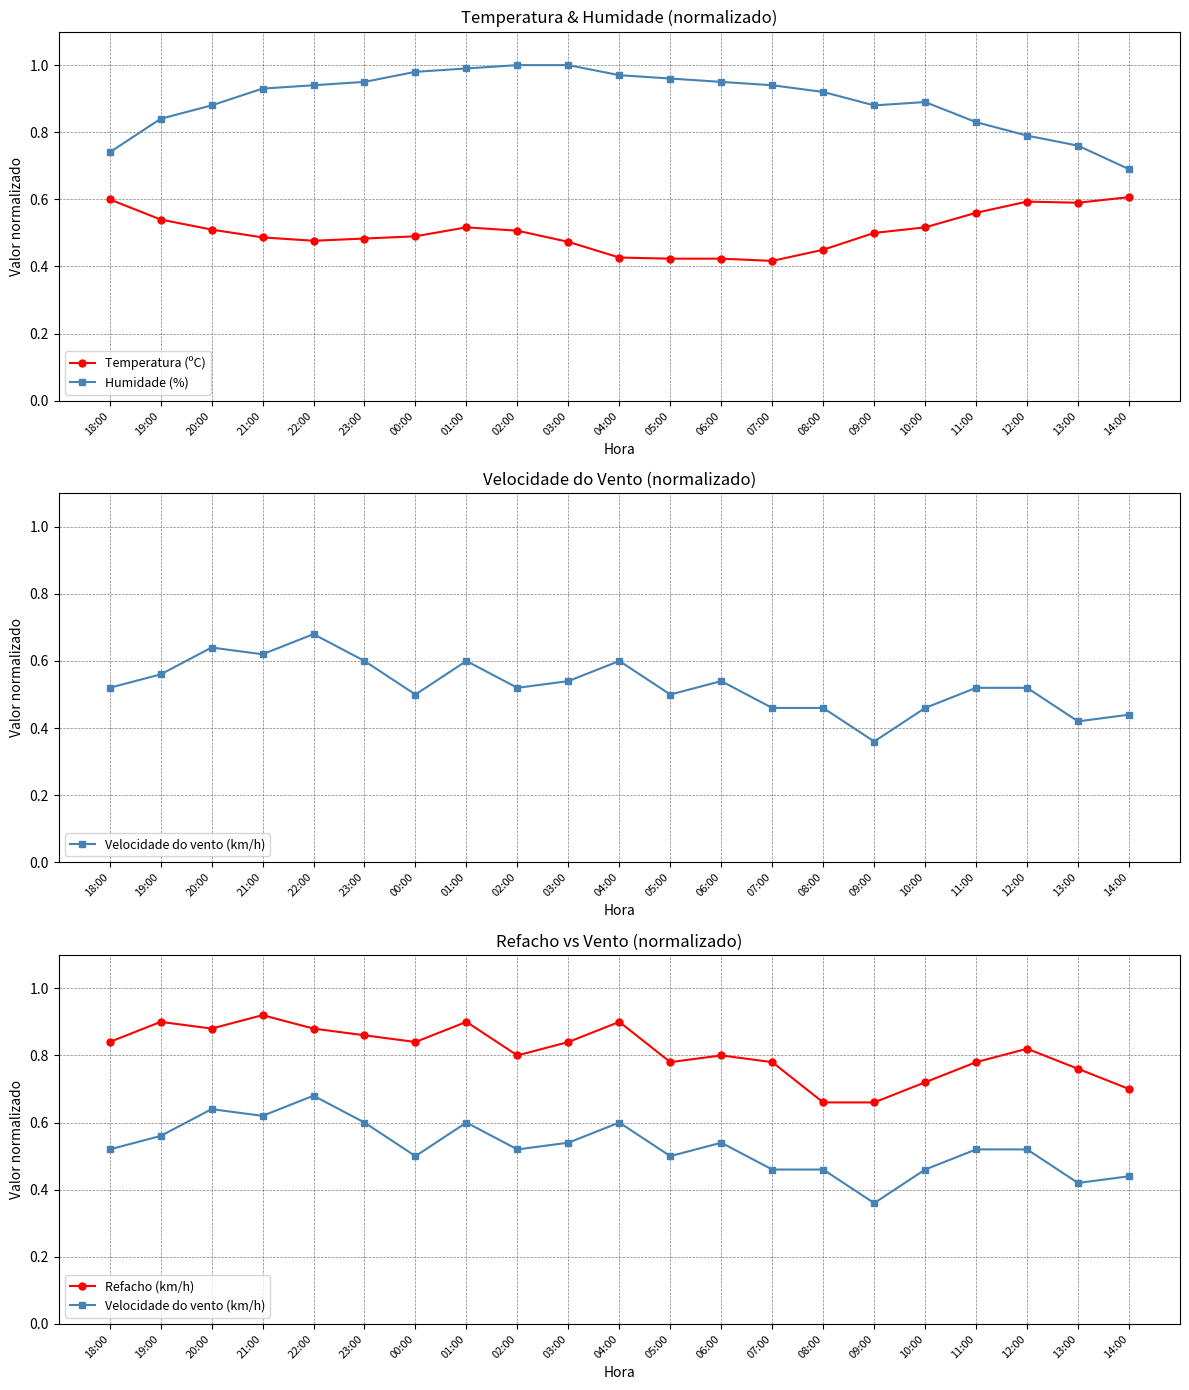

True or false: Temperatura (ºC) and Refacho (km/h) cross at least once.

False